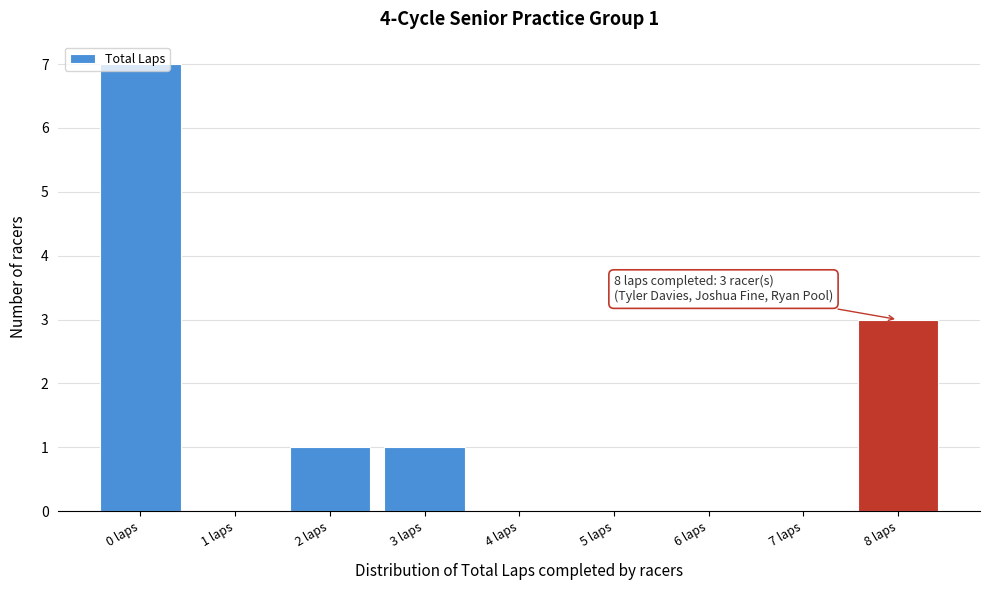

Over which range of the x-axis is the bar tallest?

-0.5 to 0.5